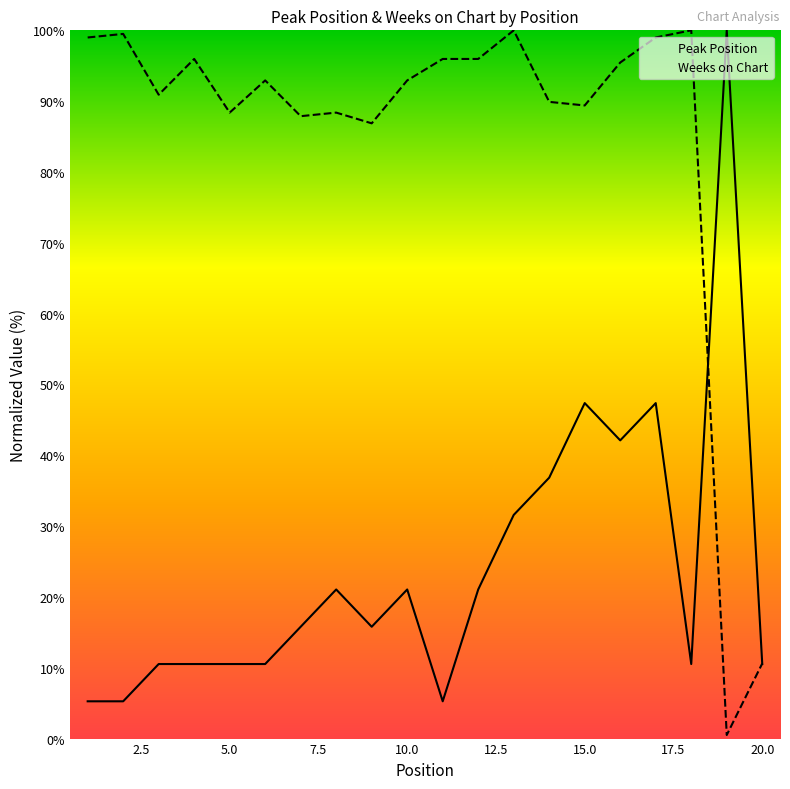

Is the value of Peak Position at 1 greater than the value of Weeks on Chart at 14?

No